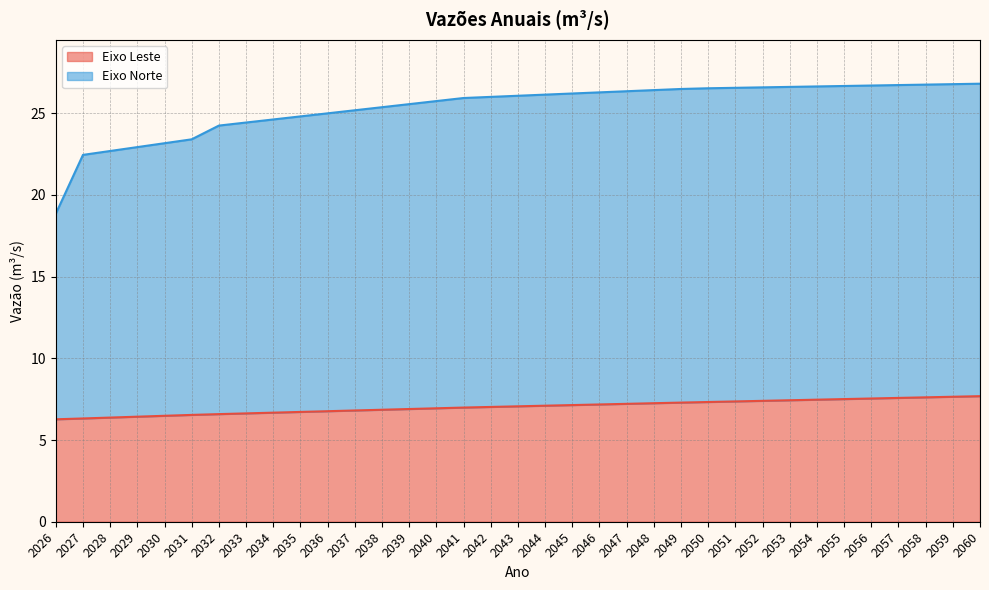

At which category is the sum across all series the highest?

2060